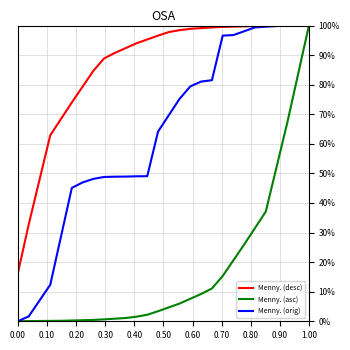

What is the sum of all Menny. (desc) values?

24.2